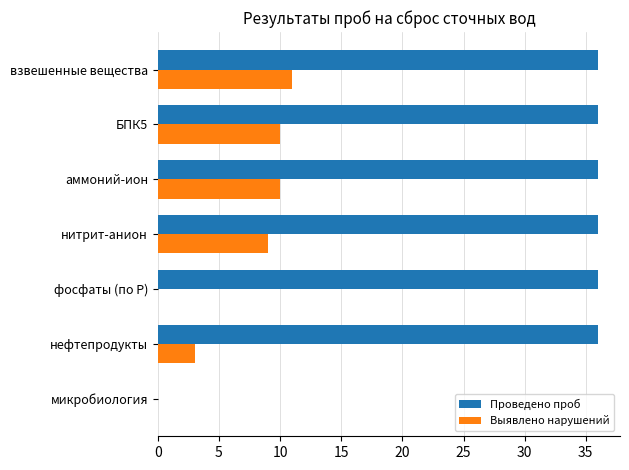

How many categories are shown in the chart?

7